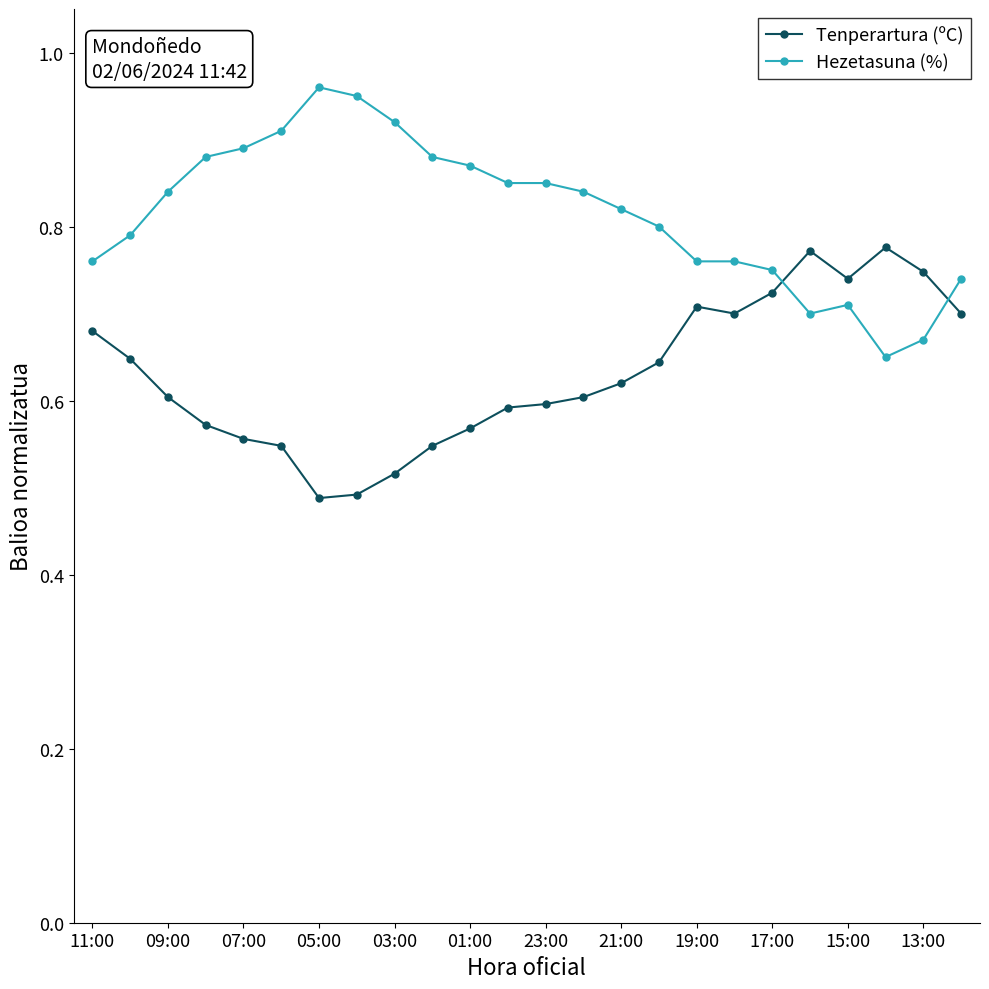

List the series in order of their overall mean, highest first.

Hezetasuna (%), Tenperartura (ºC)